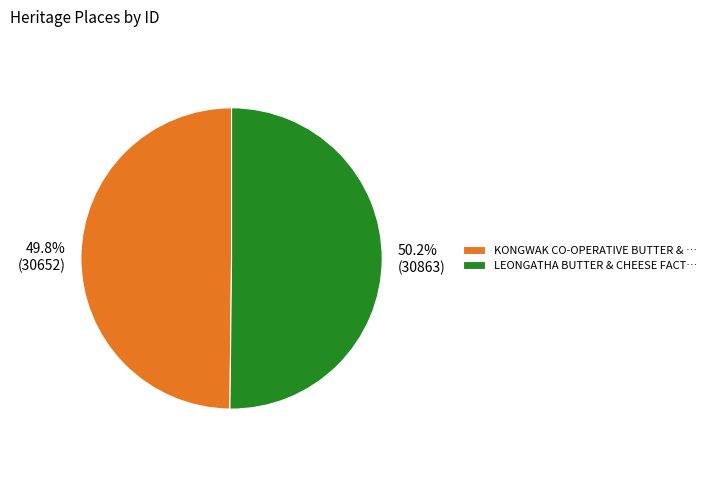

What percentage do KONGWAK CO-OPERATIVE BUTTER & … and LEONGATHA BUTTER & CHEESE FACT… together represent?

100.0%